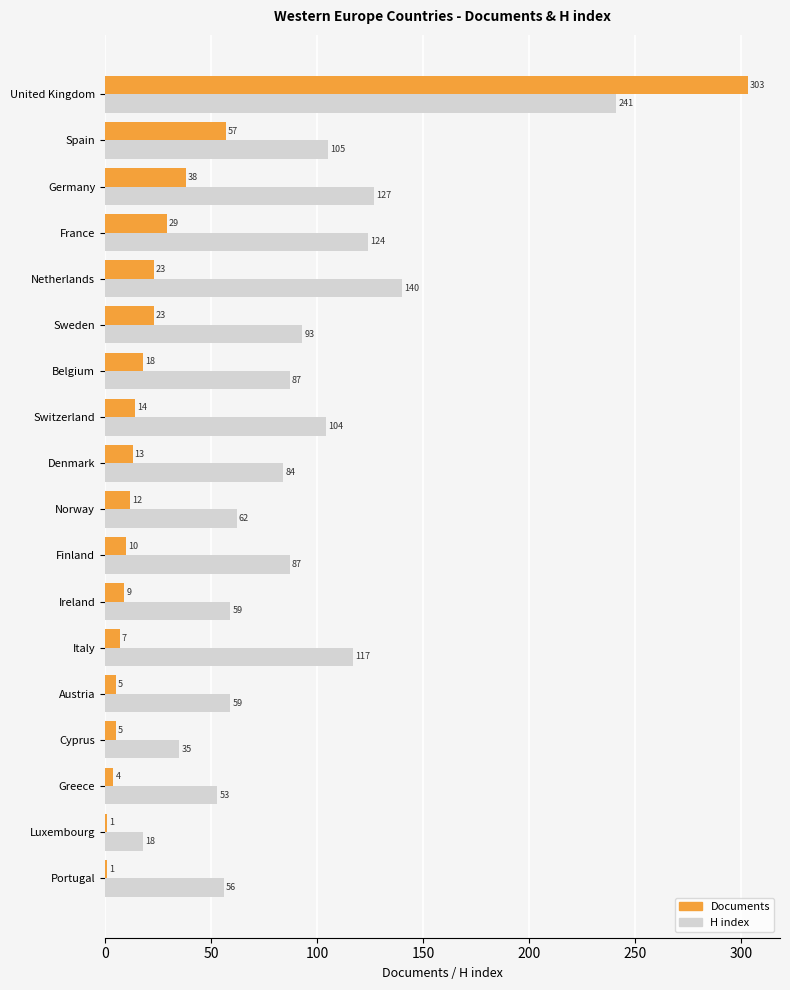

Is the value of Documents at Finland greater than the value of H index at Belgium?

No